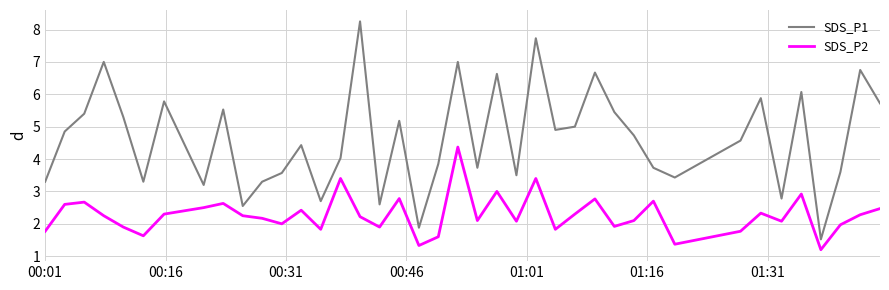

Which series has the largest total across all categories?

SDS_P1